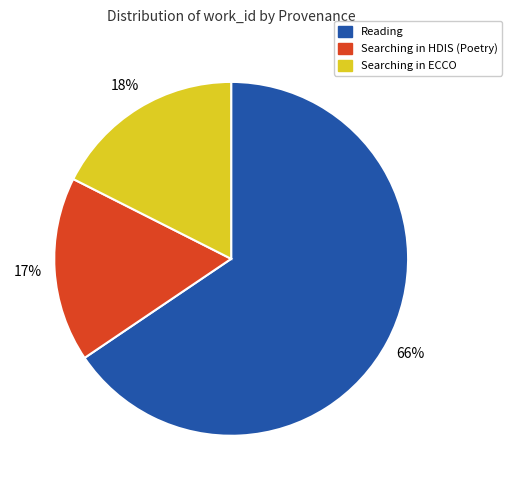

To the nearest percent, what is the difference between the largest and smallest slice percentages?

49%